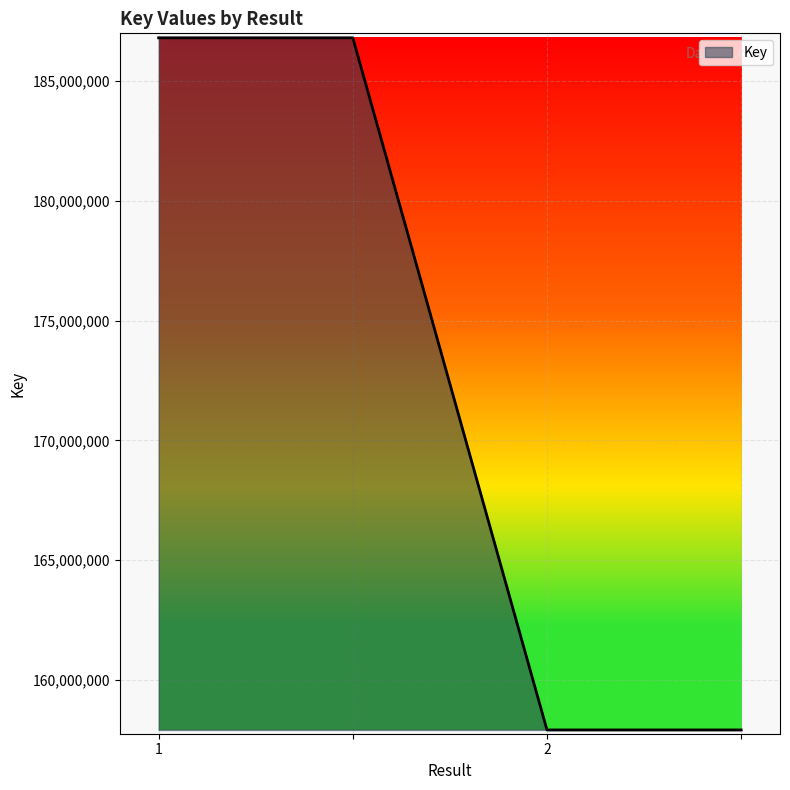

Reading right to left, list all the values displayed in this chart.

157911568	157911568	186811851	186811851